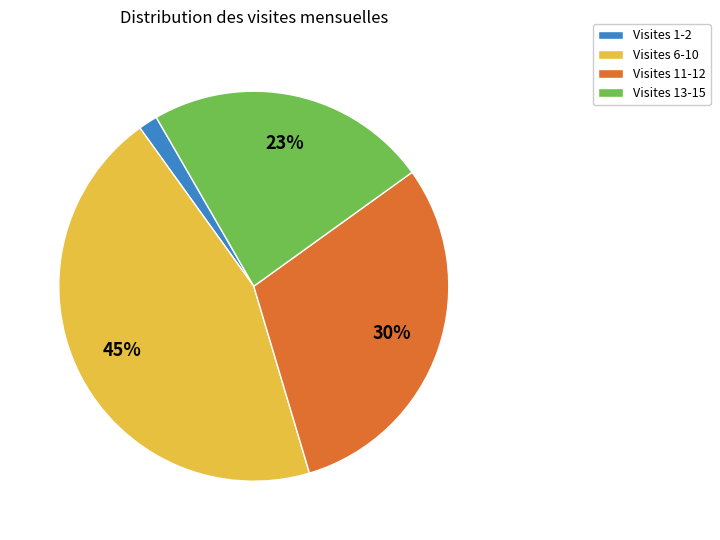

Rank the categories by value from lowest to highest.

Visites 1-2, Visites 13-15, Visites 11-12, Visites 6-10